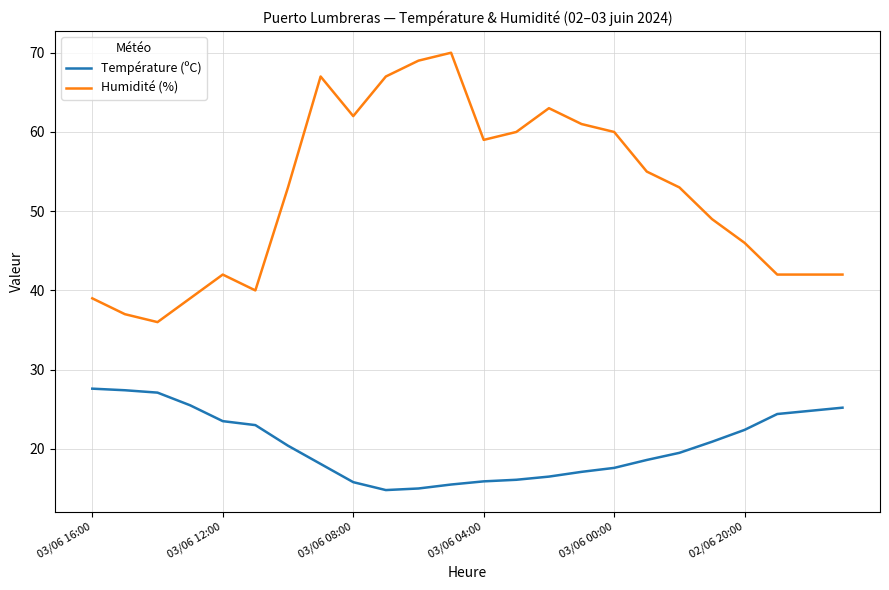

What is the smallest value displayed?

14.8